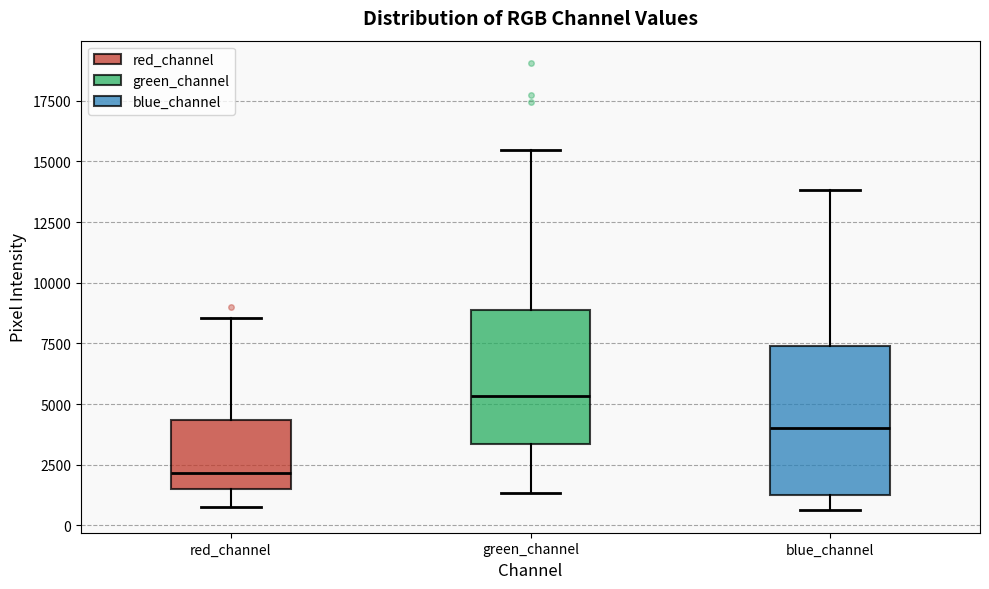

Comparing the boxes themselves (not the whiskers), which one is the tallest?

blue_channel